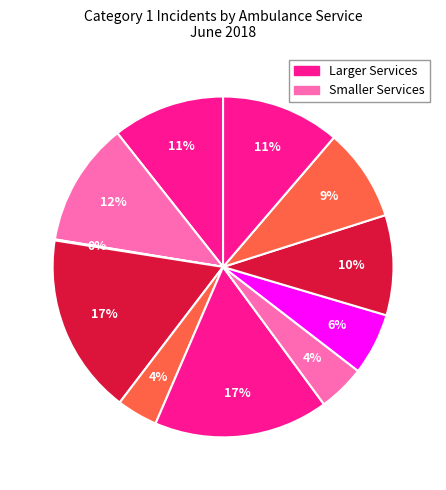

What is the smallest slice in the pie chart?

Isle of Wight